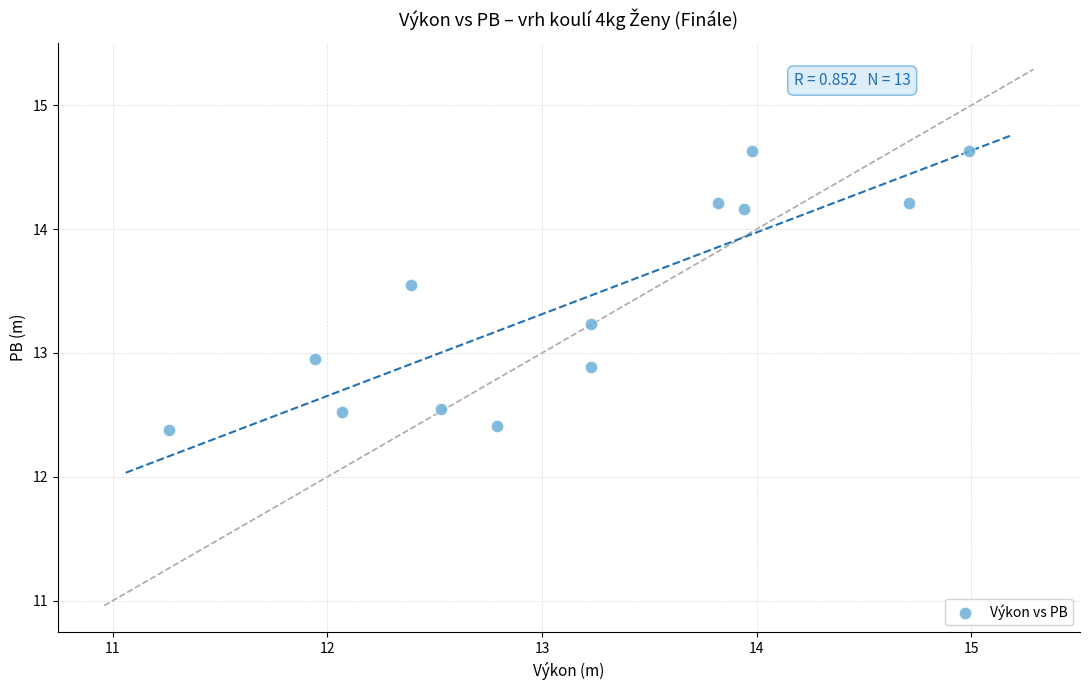

What is the range of X values (max minus min)?

3.7